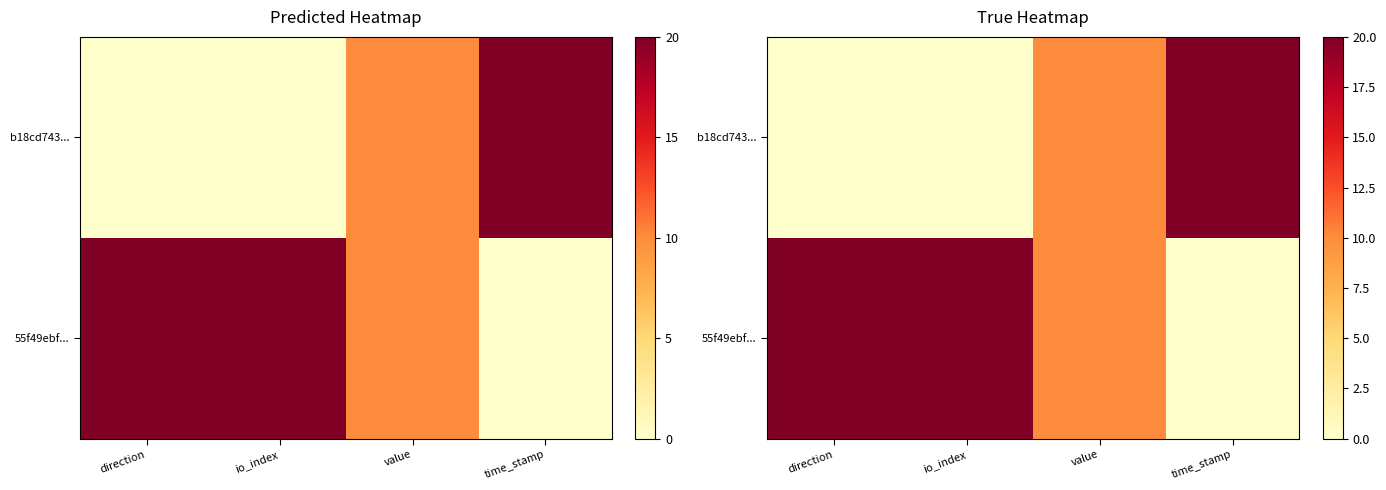

List the series in order of their peak value, lowest first.

b18cd743..., 55f49ebf...